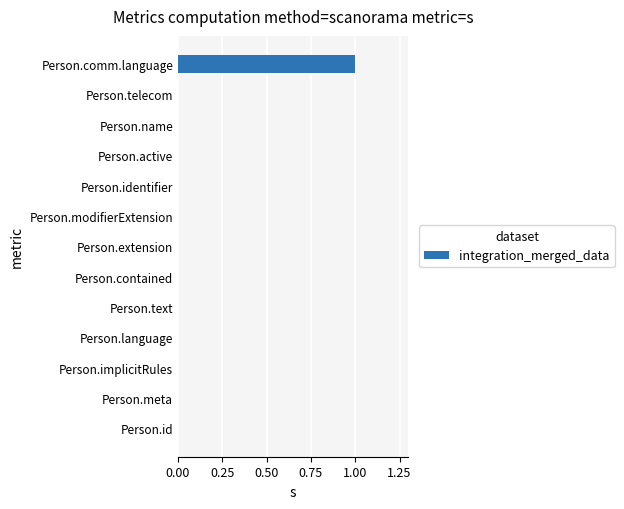

Are the bars grouped side by side (vs. stacked)?

No